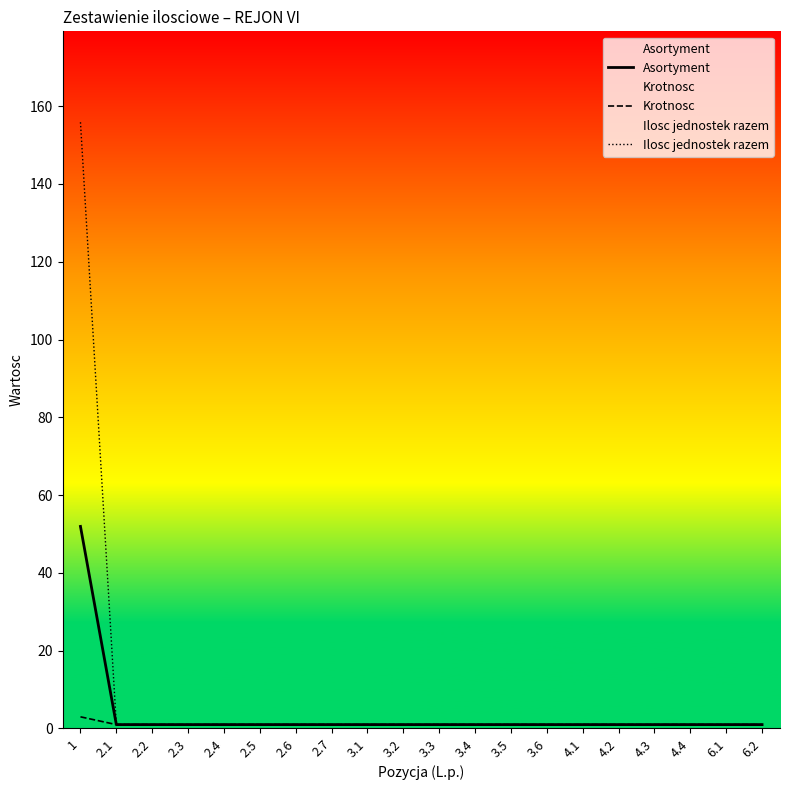

Is this an area chart (filled region under the line)?

No